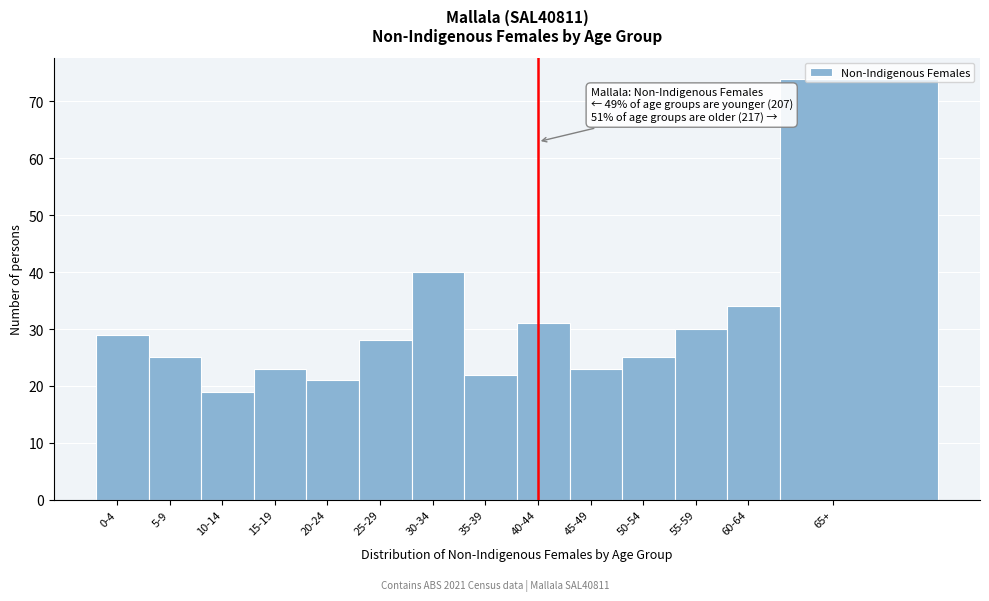

What is the ratio of the value at 60-64 to the value at 45-49?

1.5